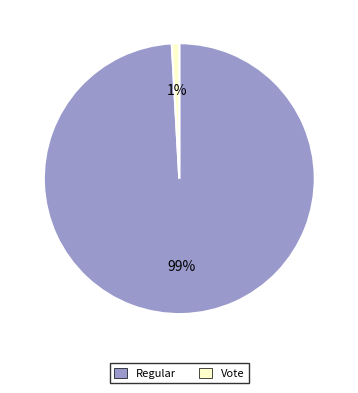

Rank the categories by value from lowest to highest.

Vote, Regular